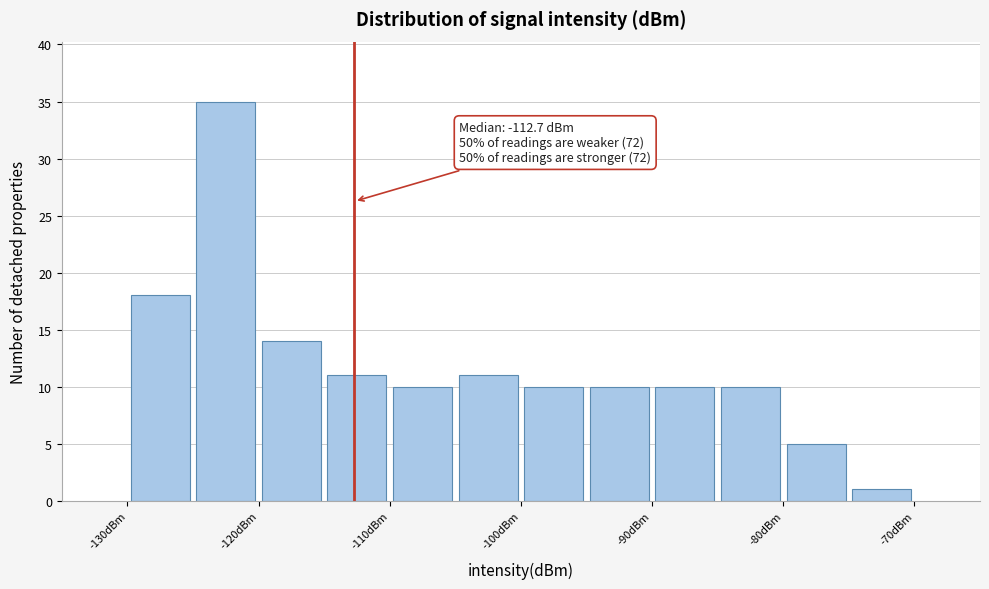

Which range on the x-axis has the tallest bar?

-125 to -120